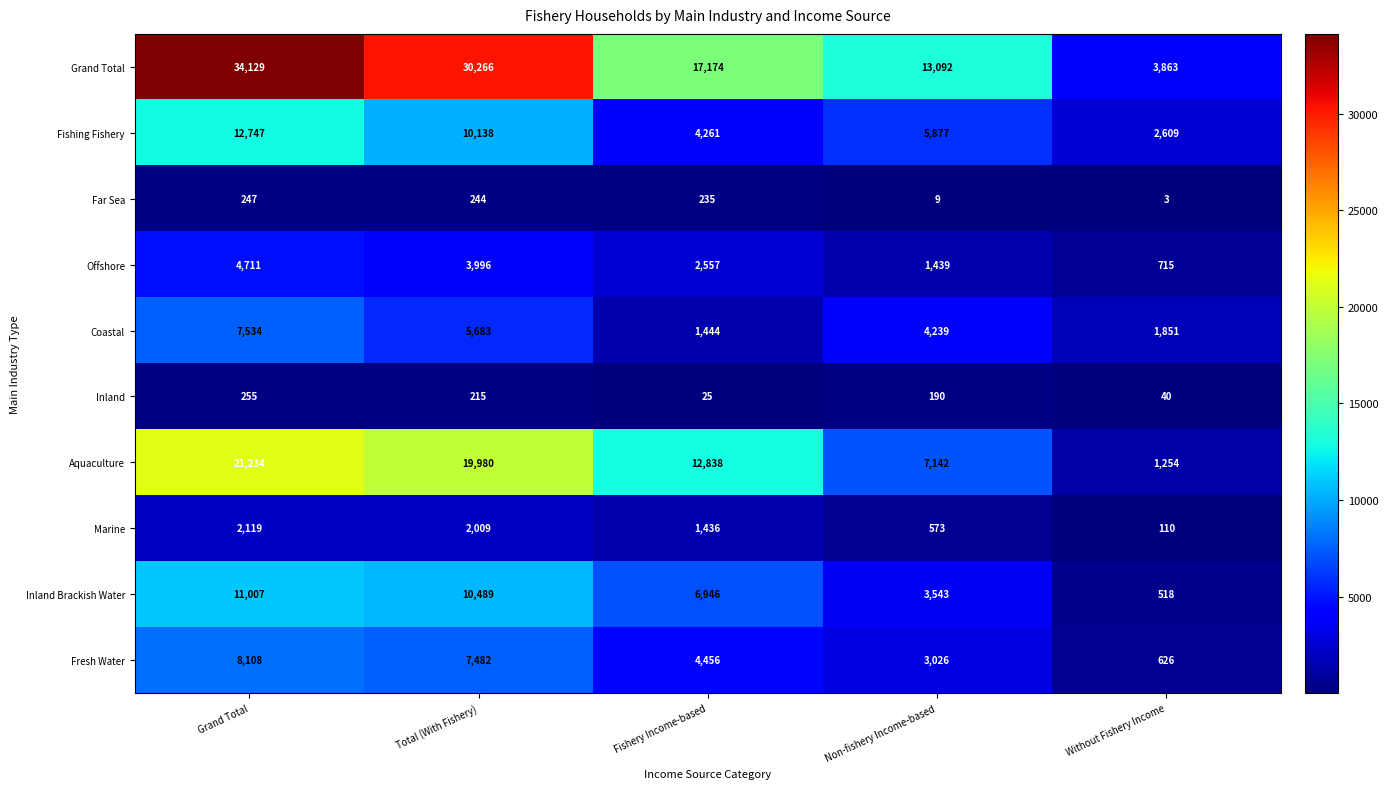

Which series has the largest total across all categories?

Grand Total